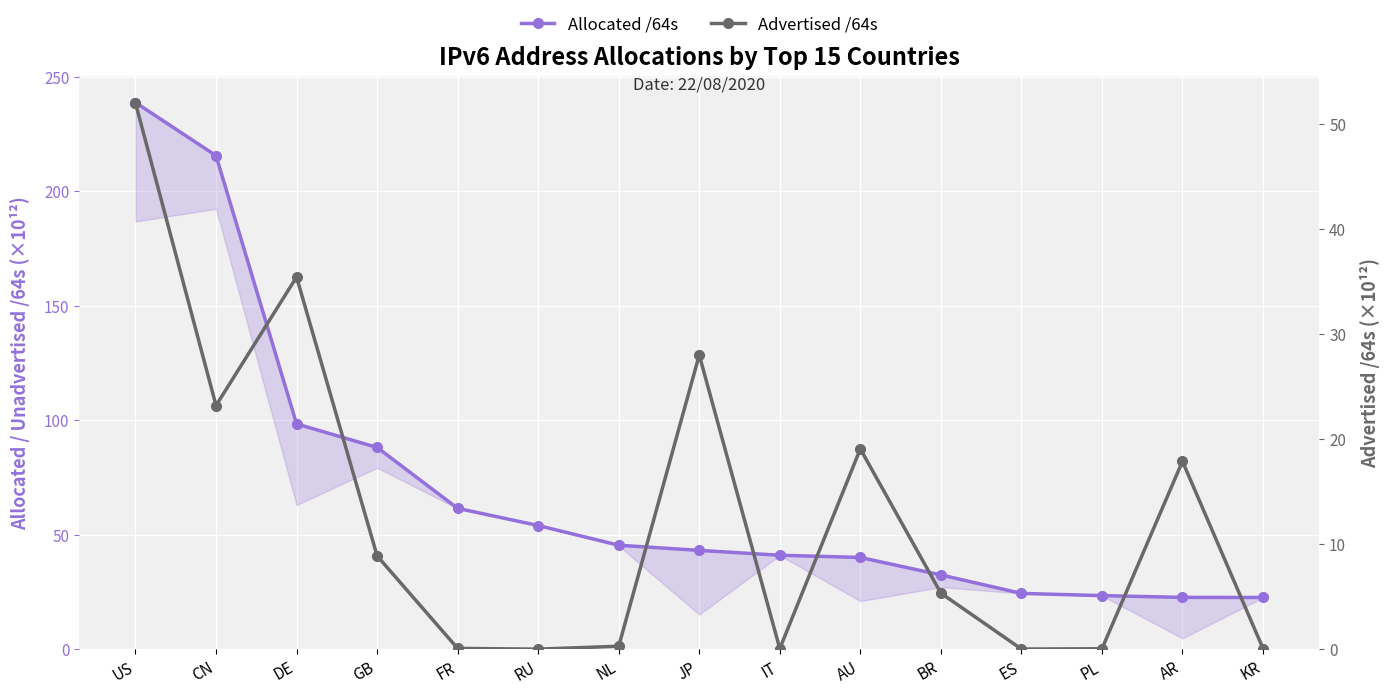

Reading left to right, extract all data points from this chart.

Allocated /64s: US=238.8	CN=215.6	DE=98.4	GB=88.1	FR=61.5	RU=54.0	NL=45.4	JP=43.2	IT=41.0	AU=40.1	BR=32.4	ES=24.4	PL=23.4	AR=22.6	KR=22.6
Advertised /64s: US=52.0	CN=23.2	DE=35.4	GB=8.9	FR=0.1	RU=0.0	NL=0.3	JP=28.0	IT=0.1	AU=19.1	BR=5.3	ES=0.0	PL=0.0	AR=17.9	KR=0.1